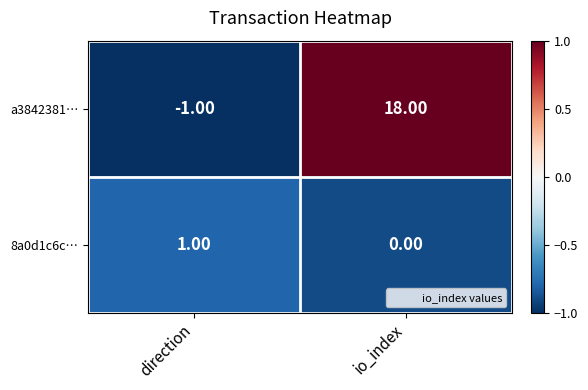

What is the difference between the a3842381… values at direction and io_index?

19